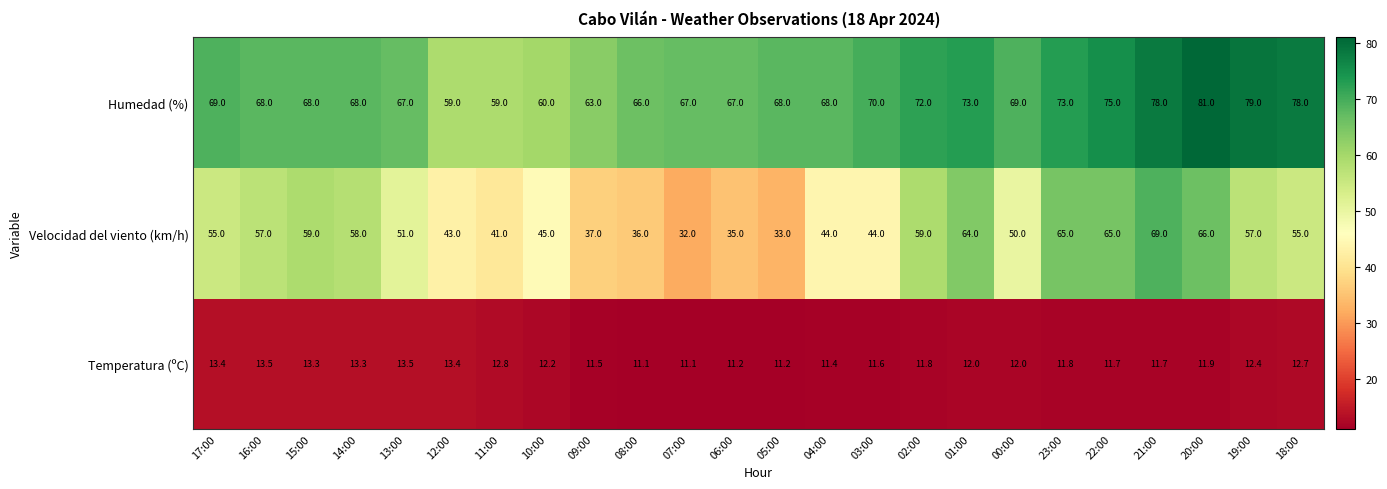

At which label is Velocidad del viento (km/h) closest to 50?

00:00